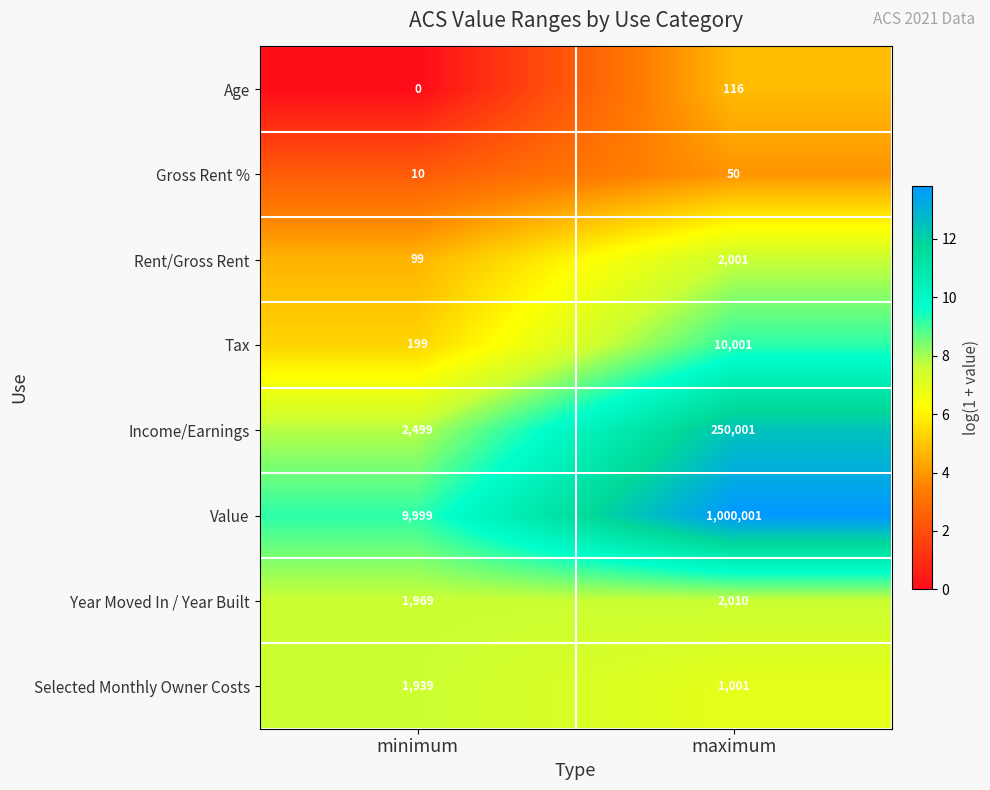

Reading left to right, transcribe all the data shown in this chart.

Age: minimum=0	maximum=116
Gross Rent %: minimum=10	maximum=50
Rent/Gross Rent: minimum=99	maximum=2001
Tax: minimum=199	maximum=10001
Income/Earnings: minimum=2499	maximum=250001
Value: minimum=9999	maximum=1000001
Year Moved In / Year Built: minimum=1969	maximum=2010
Selected Monthly Owner Costs: minimum=1939	maximum=1001